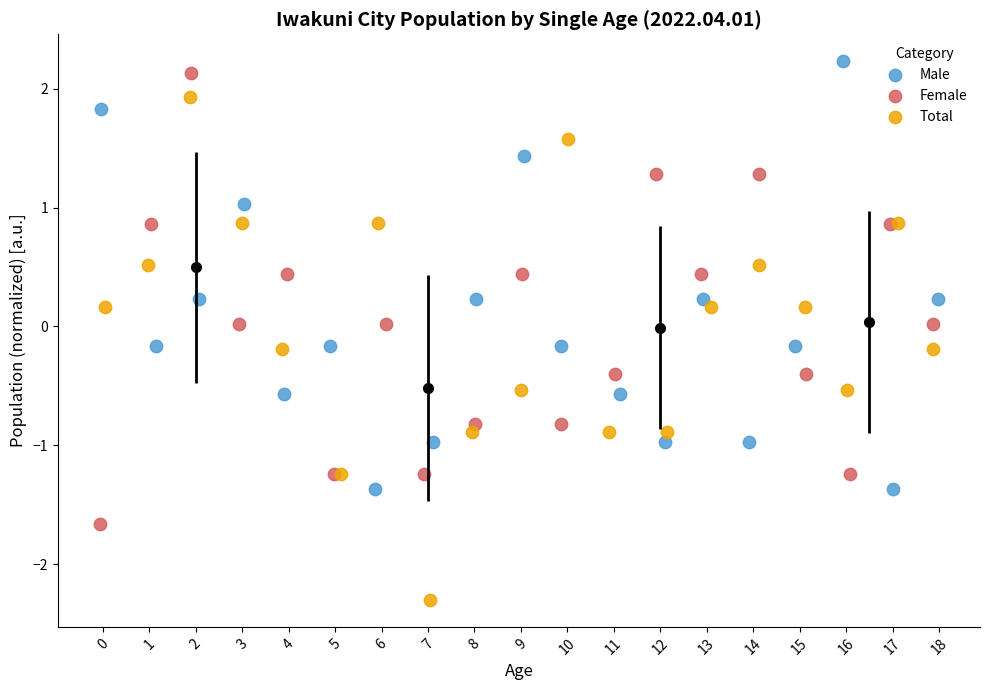

Which series has the widest spread of Y values?

Total